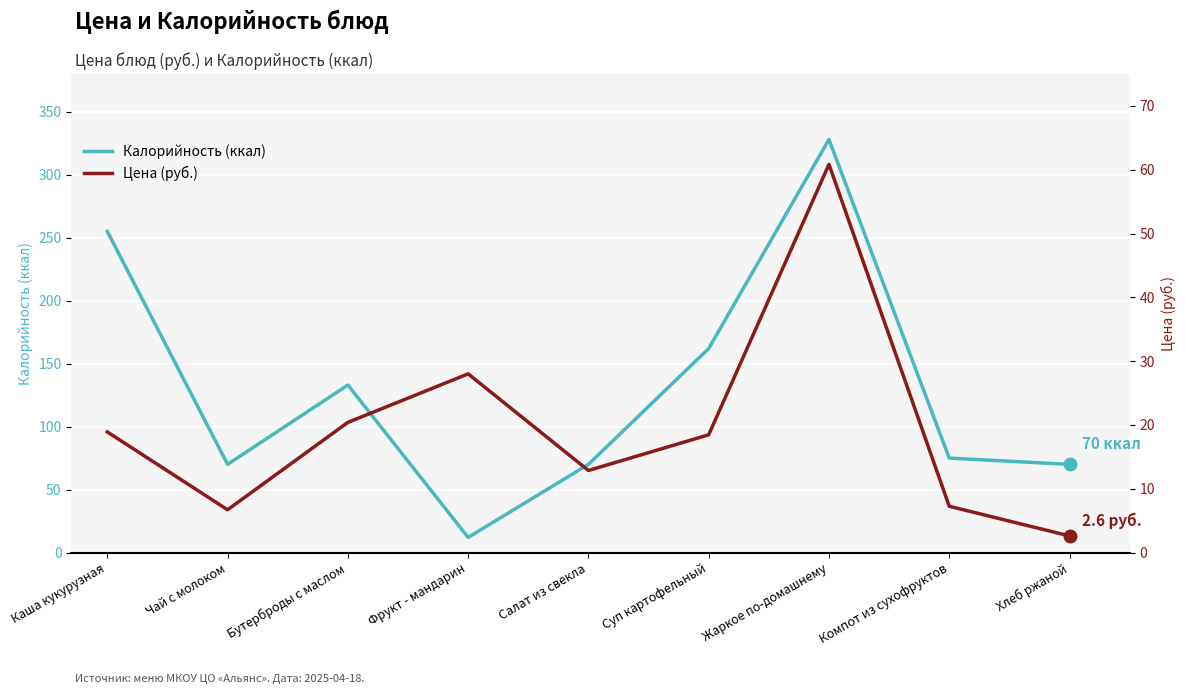

How many values in the Калорийность (ккал) series are below 75?

4